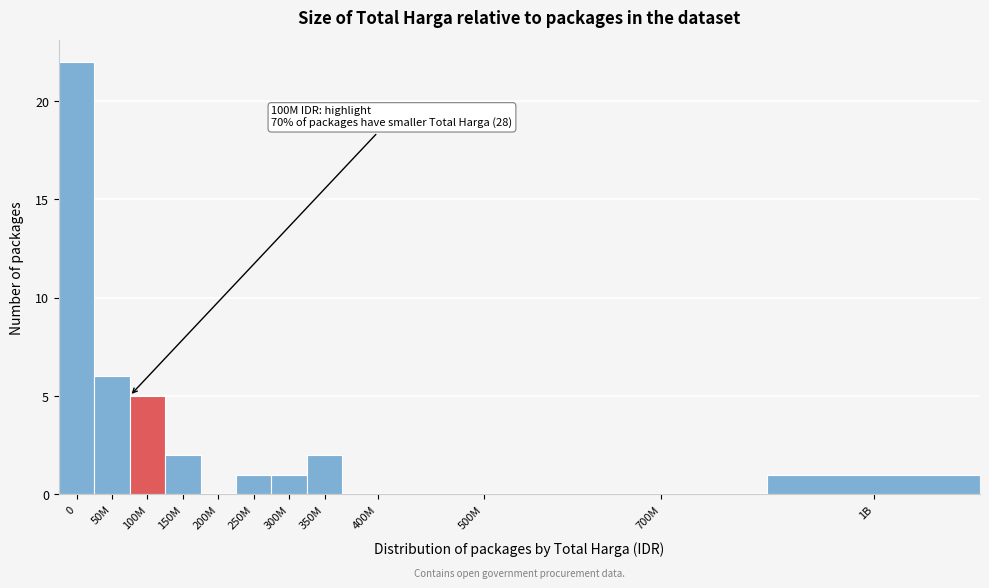

Reading left to right, extract all data points from this chart.

0=22	50M=6	100M=5	150M=2	200M=0	250M=1	300M=1	350M=2	400M=0	500M=0	700M=0	1B=1